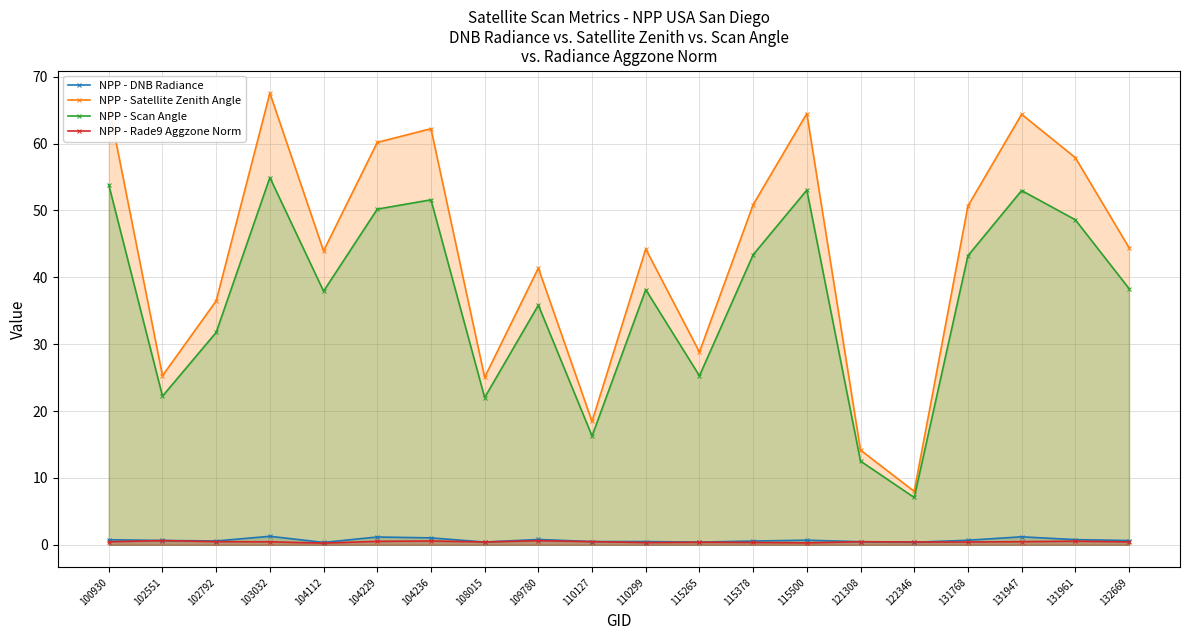

Read the NPP - DNB Radiance value at 132669.

0.6